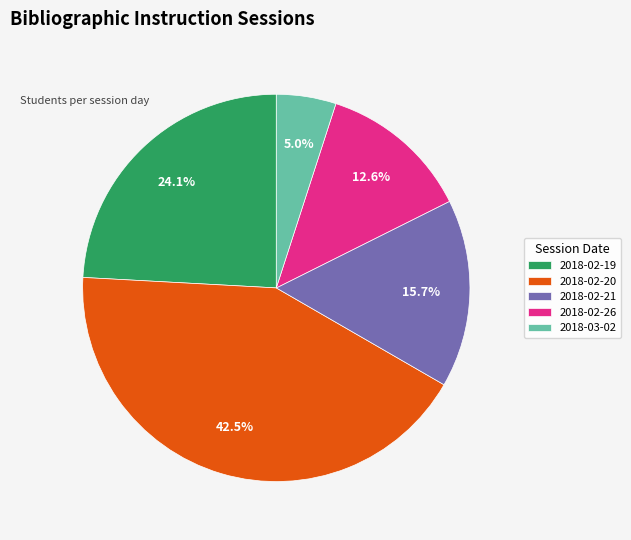

To the nearest percent, what is the average slice percentage?

20%